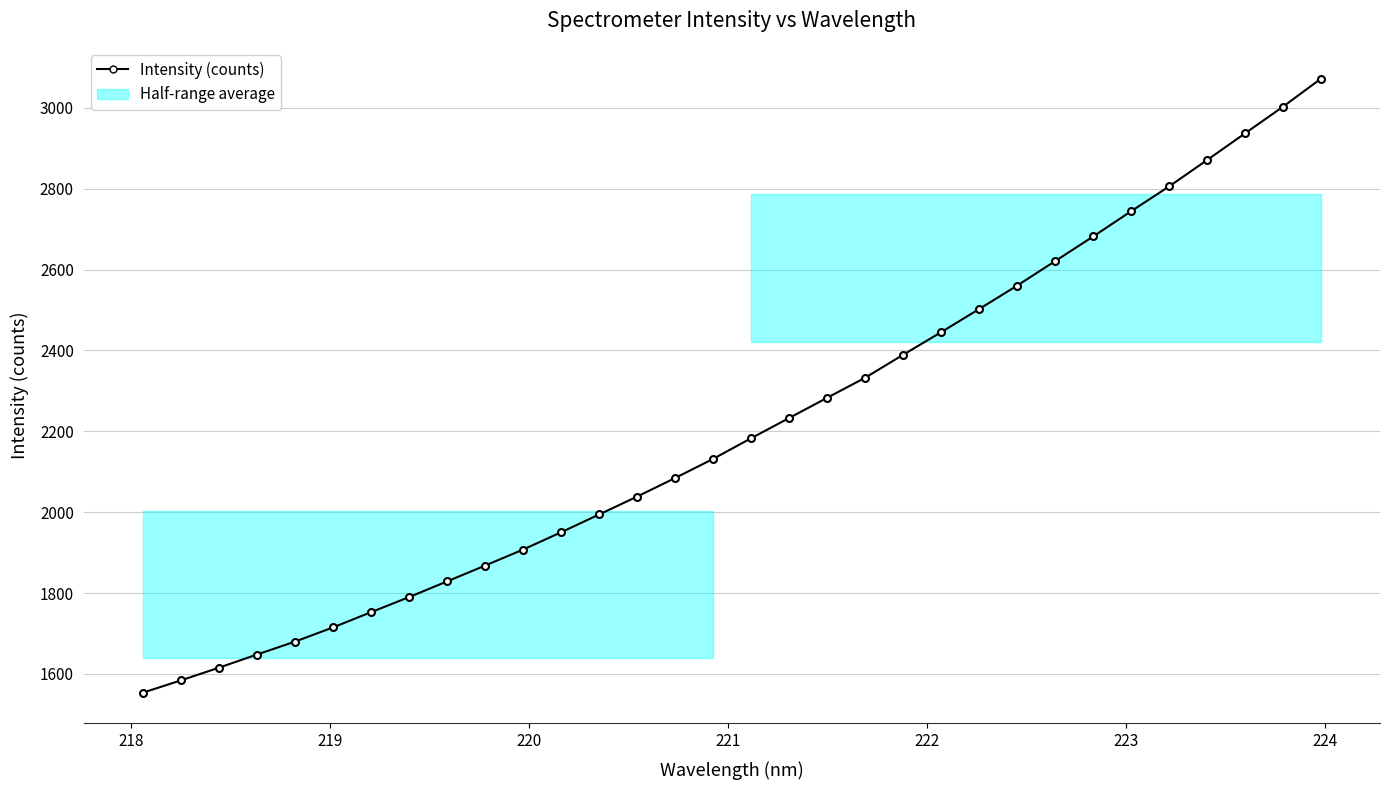

The chart shows a value of 792.2 at 30. True or false?

False